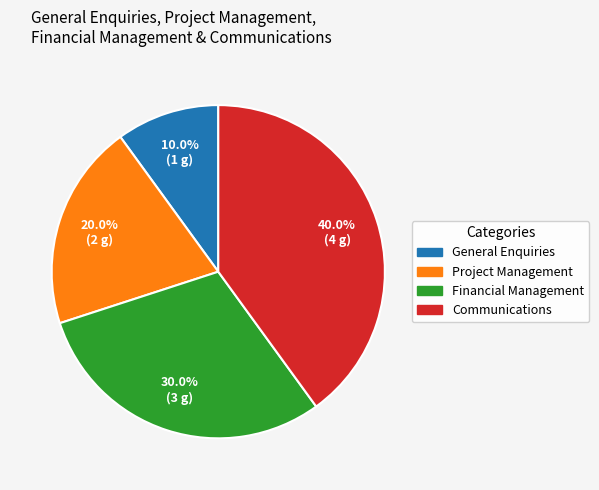

Approximately how many times larger is the value at Communications compared to Project Management?

2.0